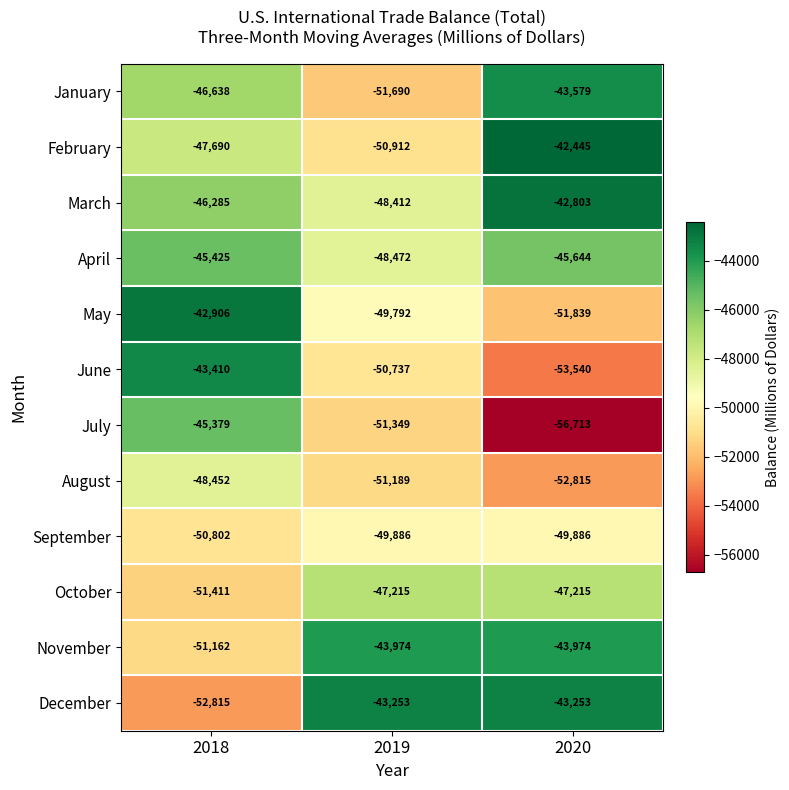

What is the difference between the maximum and minimum values in the July series?

11334